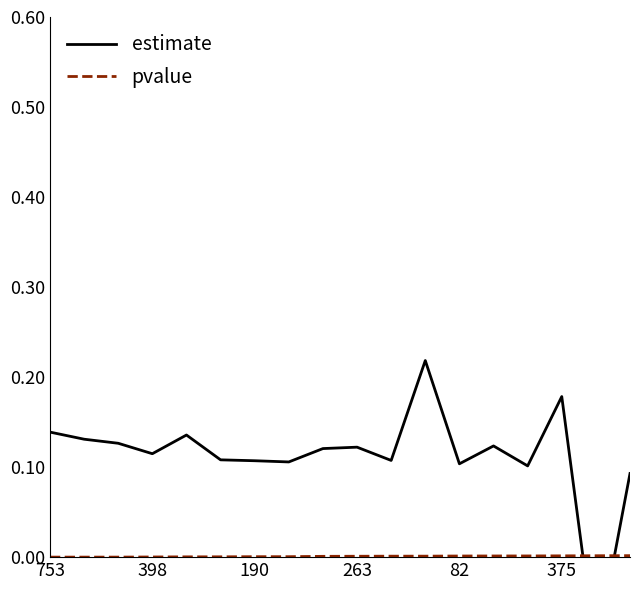

How many series are shown in this chart?

2